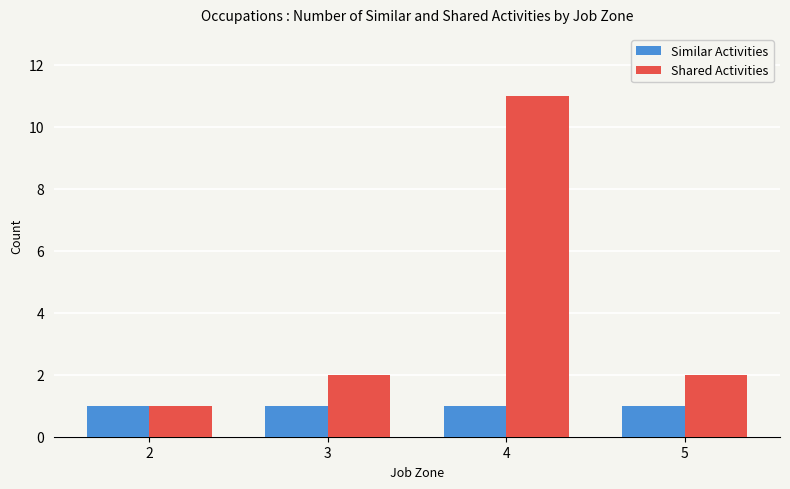

Reading left to right, extract all data points from this chart.

Similar Activities: 2=1	3=1	4=1	5=1
Shared Activities: 2=1	3=2	4=11	5=2